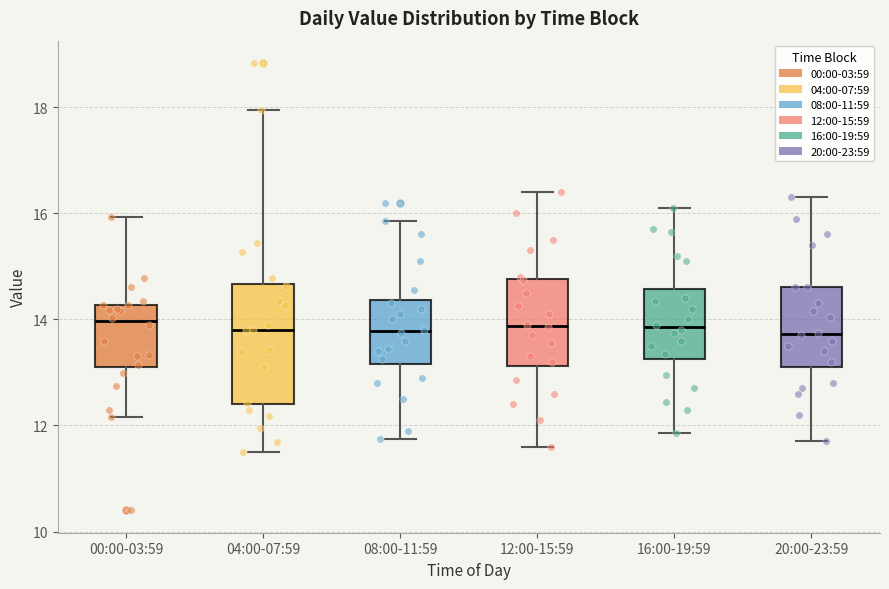

Where does the median line of the box for 08:00-11:59 sit on the y-axis? The values are not printed on the chart, so give them approximately, as read against the axis.

13.8